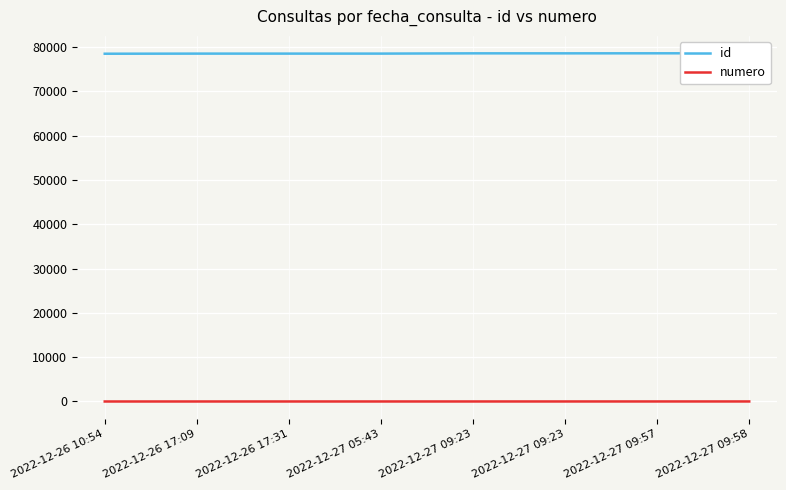

Reading left to right, transcribe all the data shown in this chart.

id: 78486	78511	78512	78514	78572	78573	78582	78583
numero: 1	2	3	4	5	6	7	8